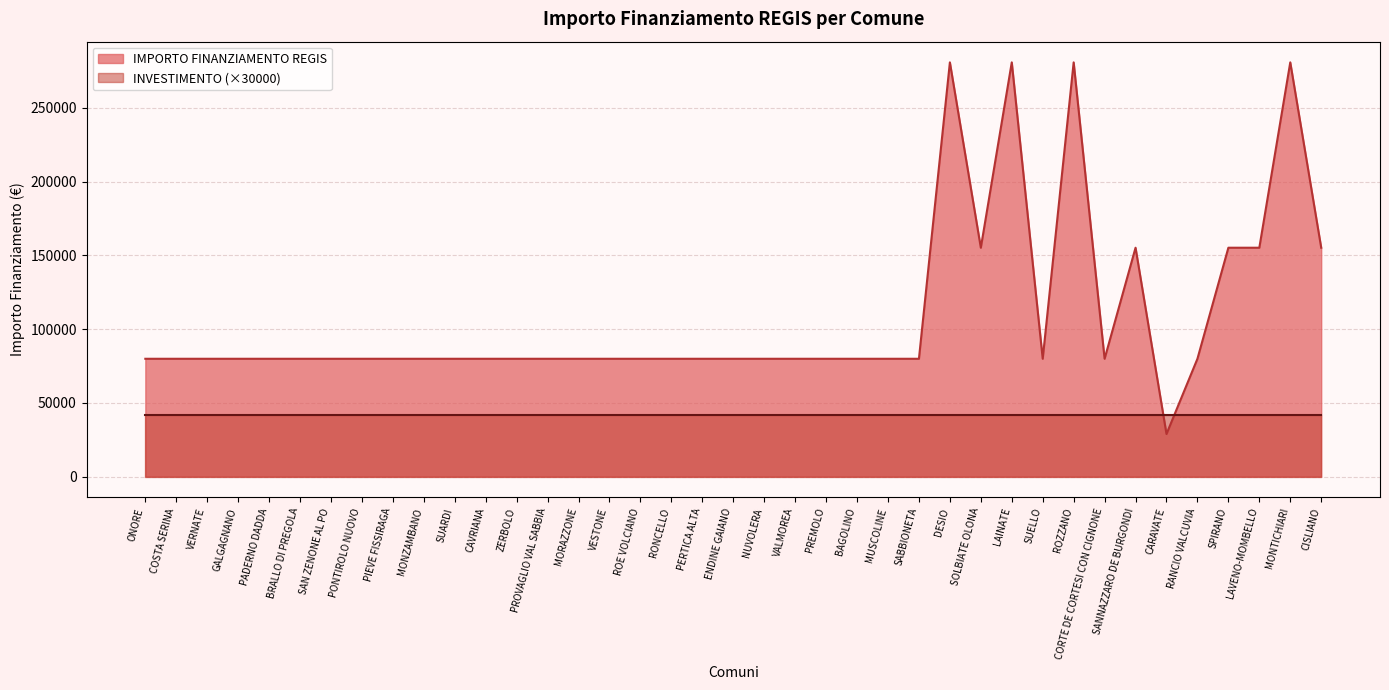

Is it true that the value at SOLBIATE OLONA is 73719?

False